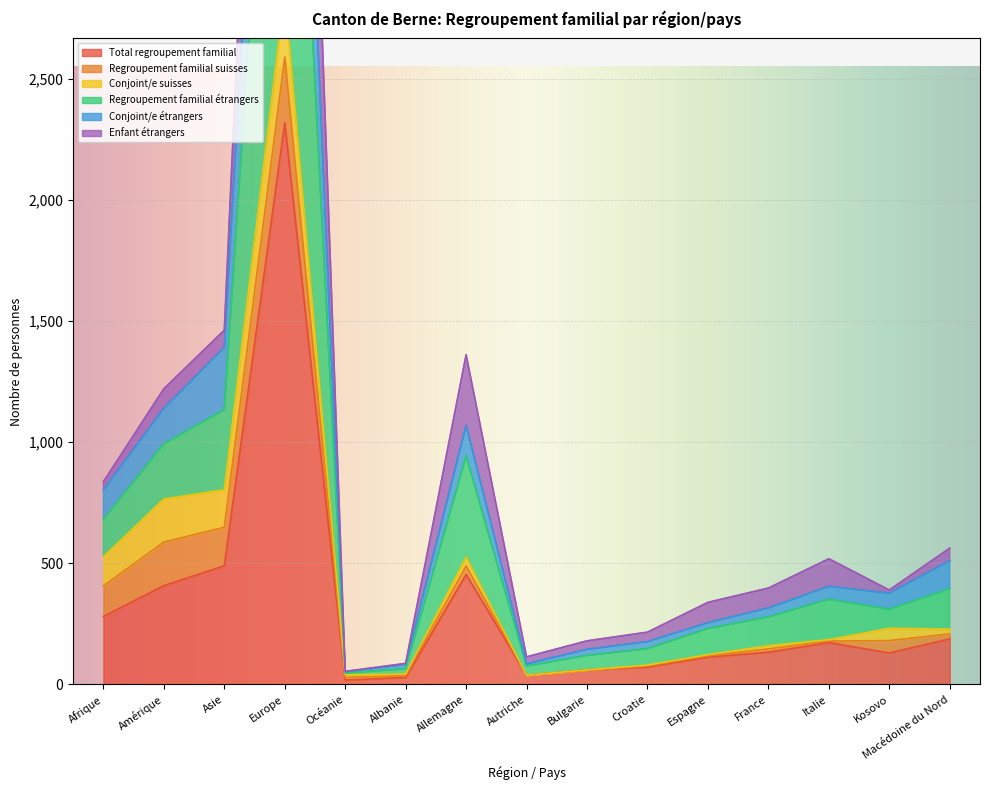

Which series changed the most between Europe and Macédoine du Nord?

Regroupement familial étrangers